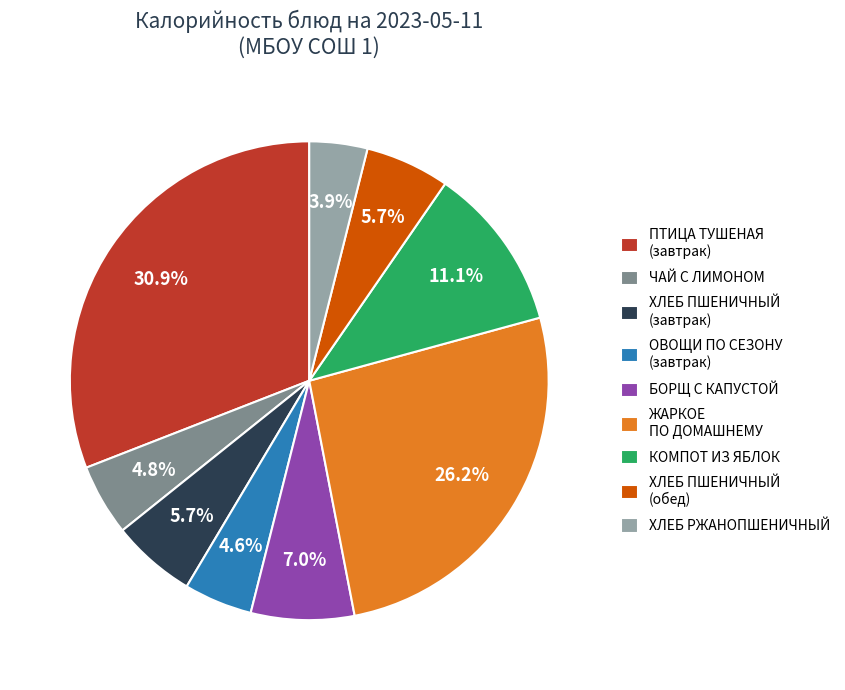

Does any single category account for the majority?

No